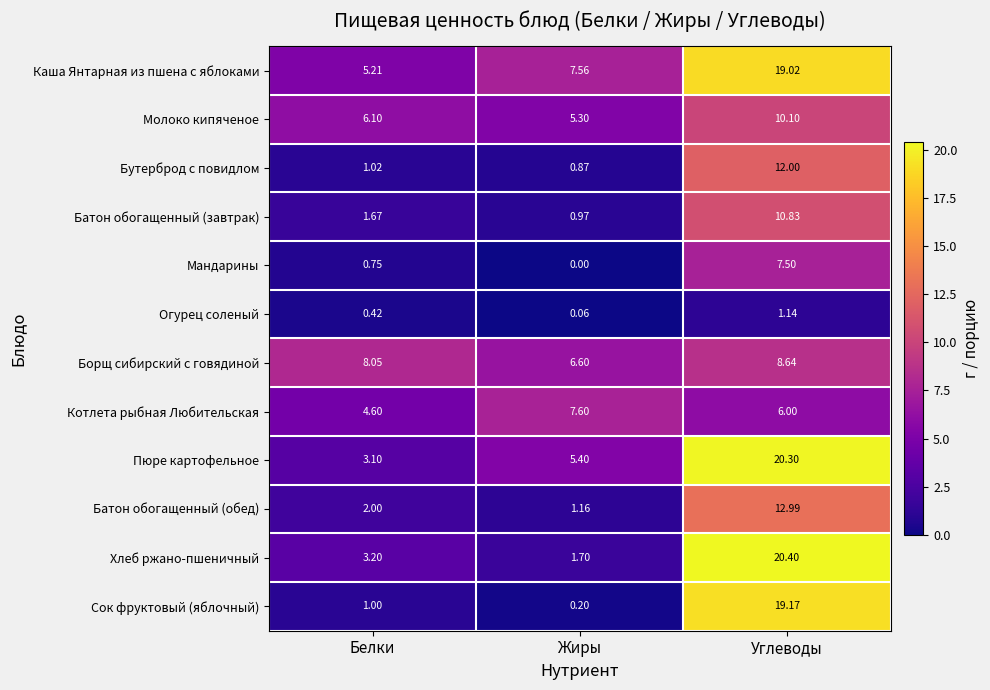

Is the value of Батон обогащенный (завтрак) at Белки greater than the value of Хлеб ржано-пшеничный at Жиры?

No